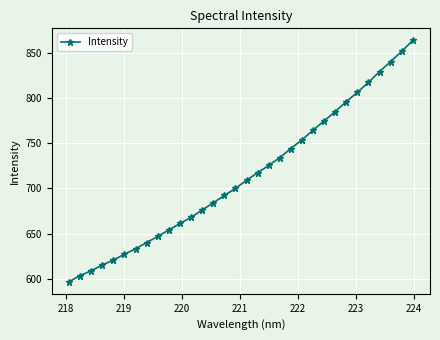

What is the sum of all values?

22841.0